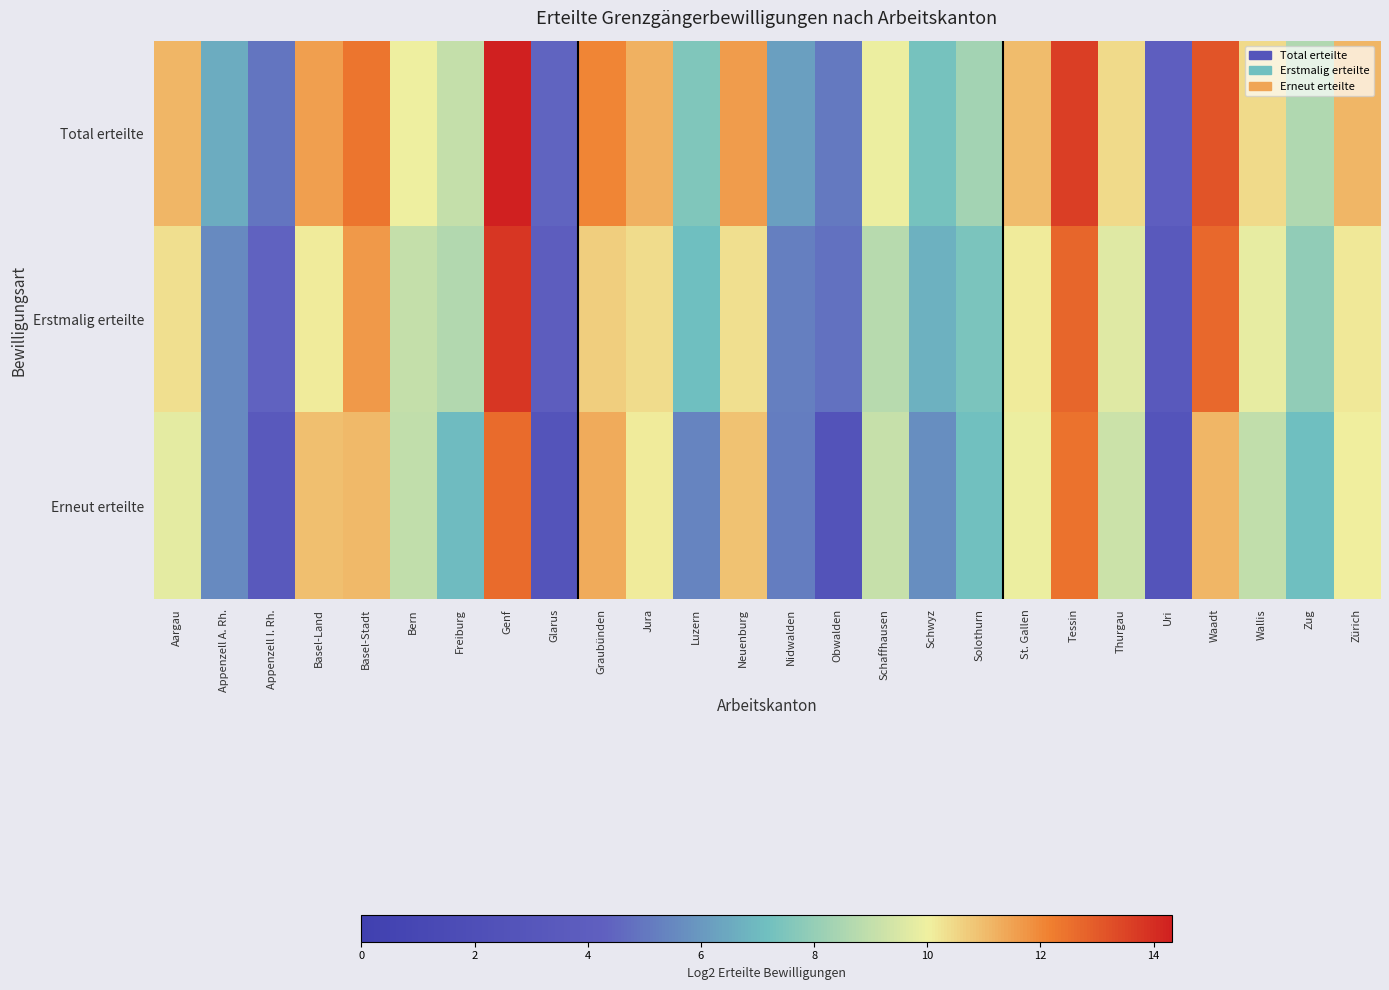

What is the difference between the highest and lowest values at Zürich?

1.1